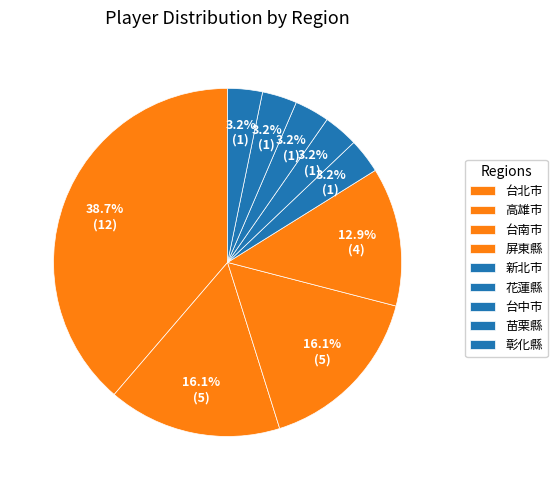

Is the sum of 新北市 and 高雄市 greater than half?

No